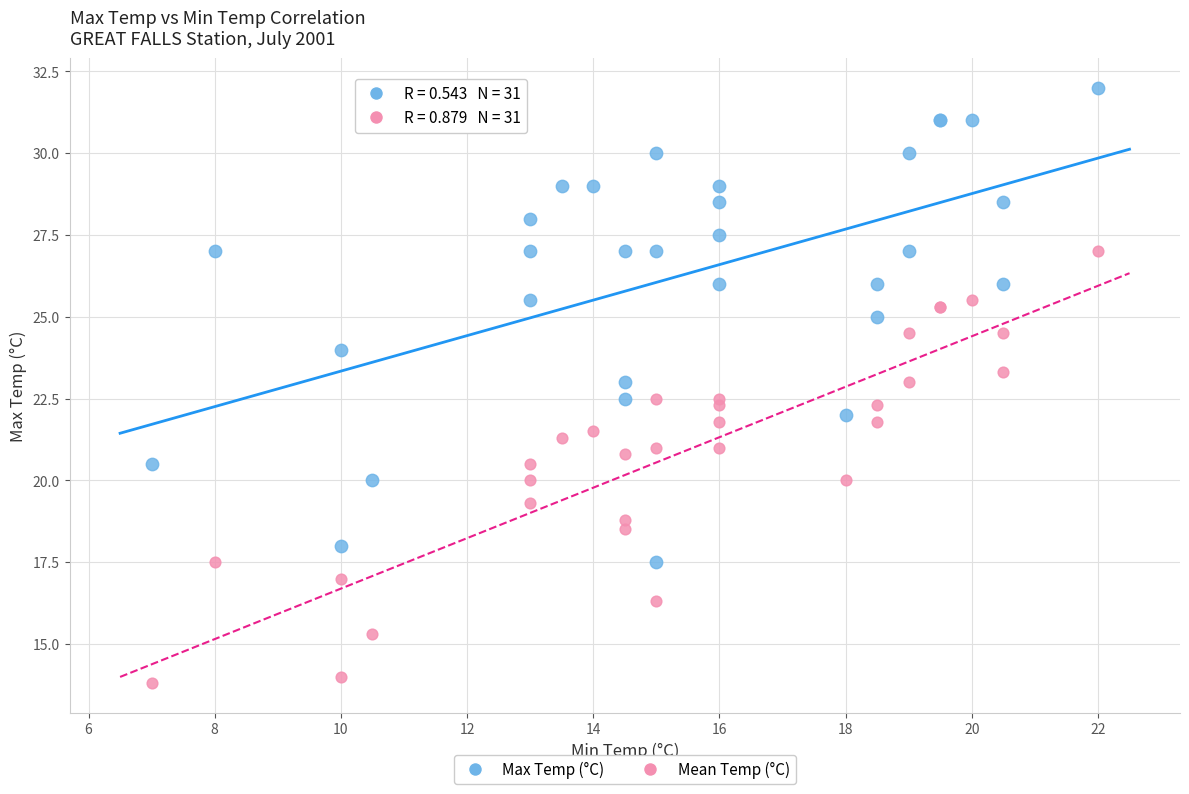

Which series contains the lowest Y value?

Mean Temp (°C)